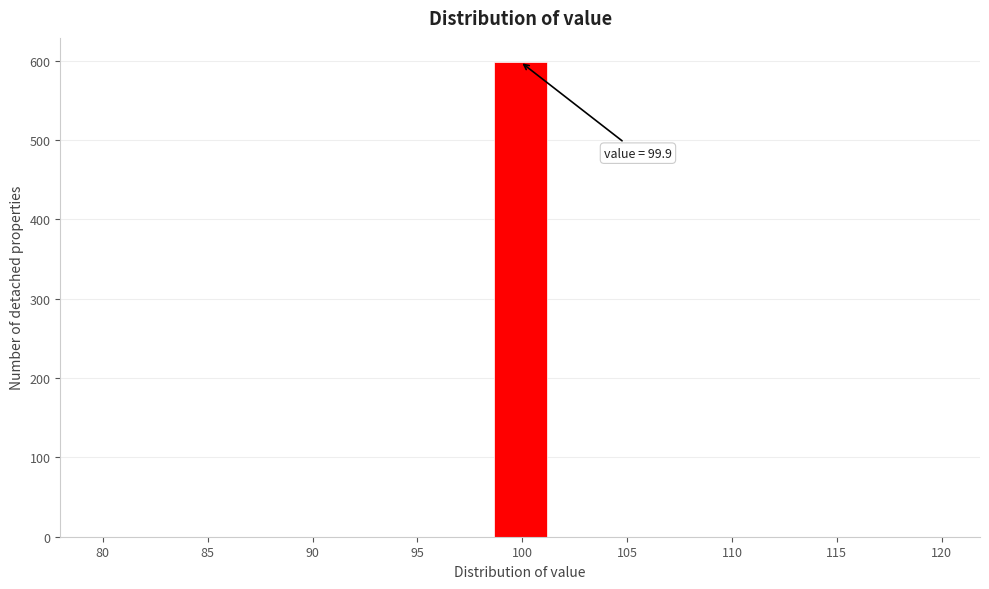

Over which range of the x-axis is the bar tallest?

98.5 to 101.0